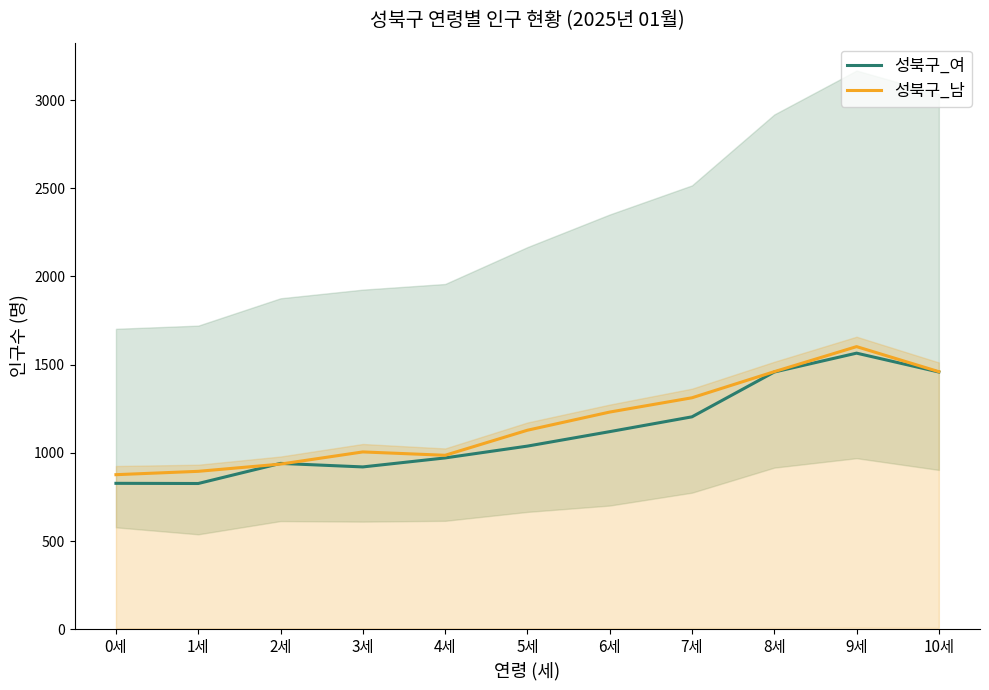

What are all the series names shown in the legend?

성북구_여, 성북구_남